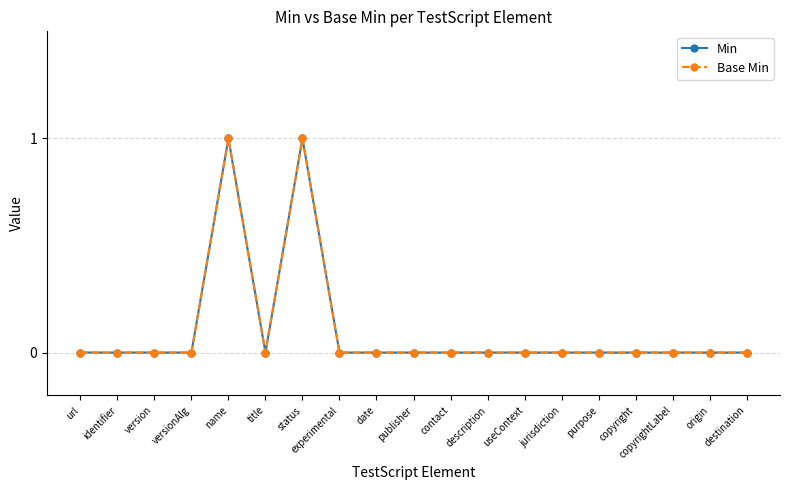

How many lines are shown in the chart?

2